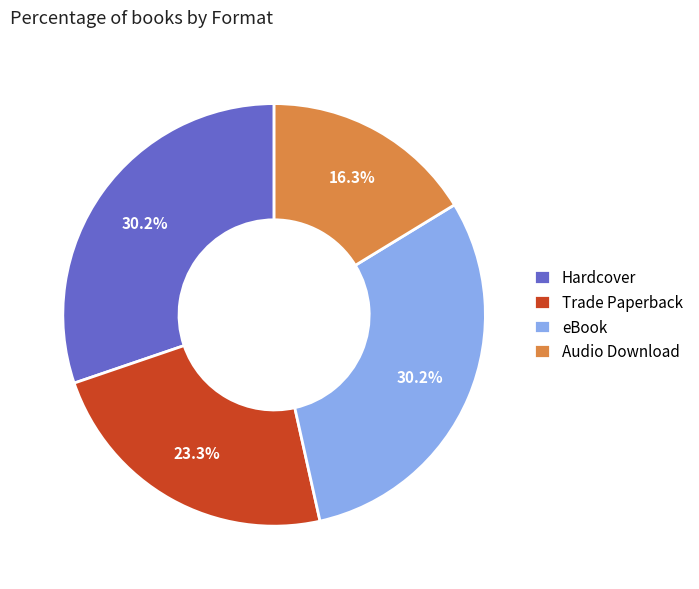

How many slices are in this pie chart?

4